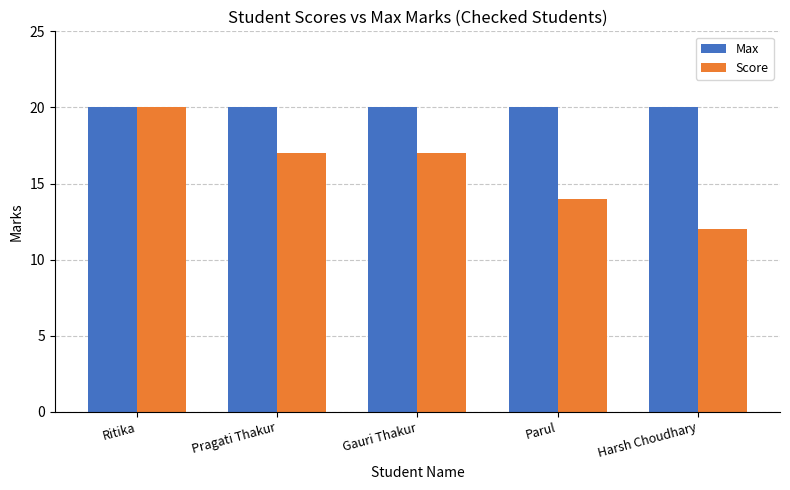

The value of Score at Ritika is 20. True or false?

True